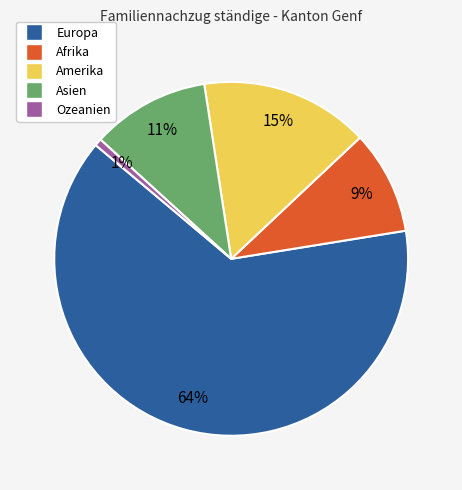

Is the sum of Afrika and Asien greater than half?

No